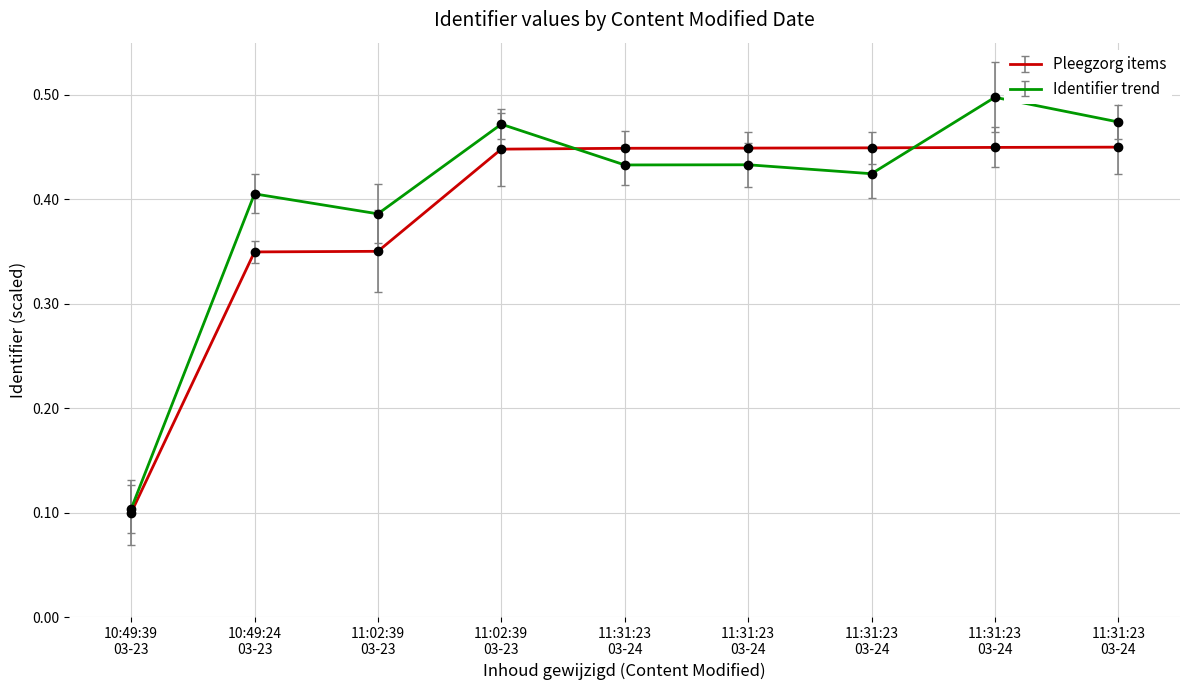

How many lines are shown in the chart?

2